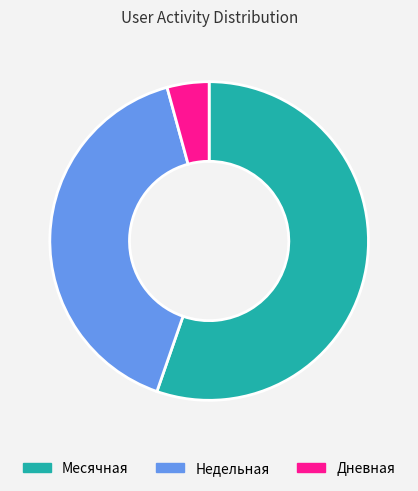

What is the majority slice?

Месячная